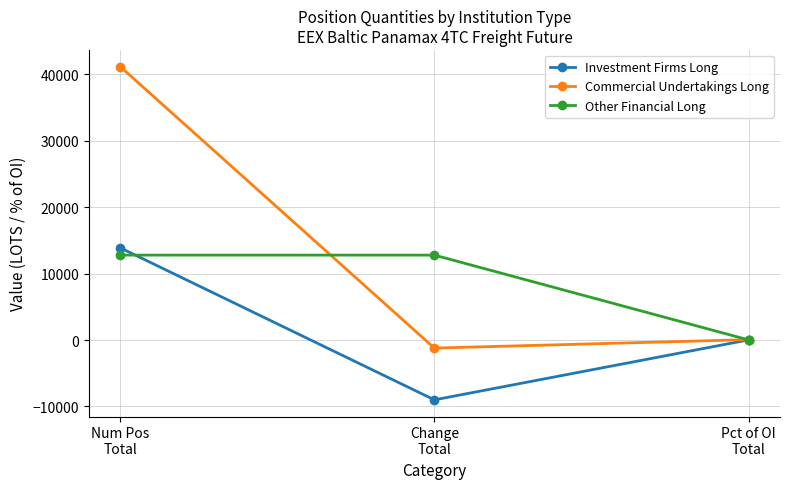

Which series has the widest spread of values?

Commercial Undertakings Long